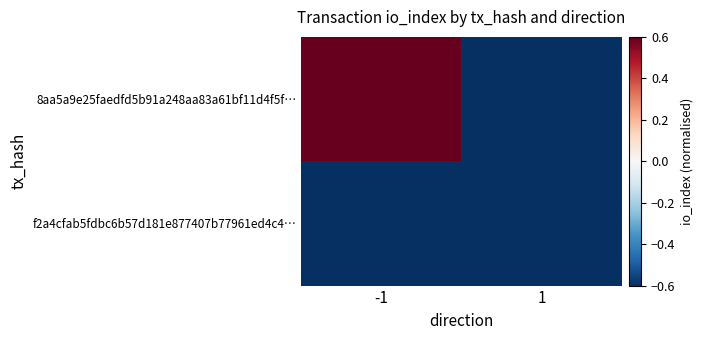

At -1, list the series in order from smallest to largest.

f2a4cfab5fdbc6b57d181e877407b77961ed4c4…, 8aa5a9e25faedfd5b91a248aa83a61bf11d4f5f…